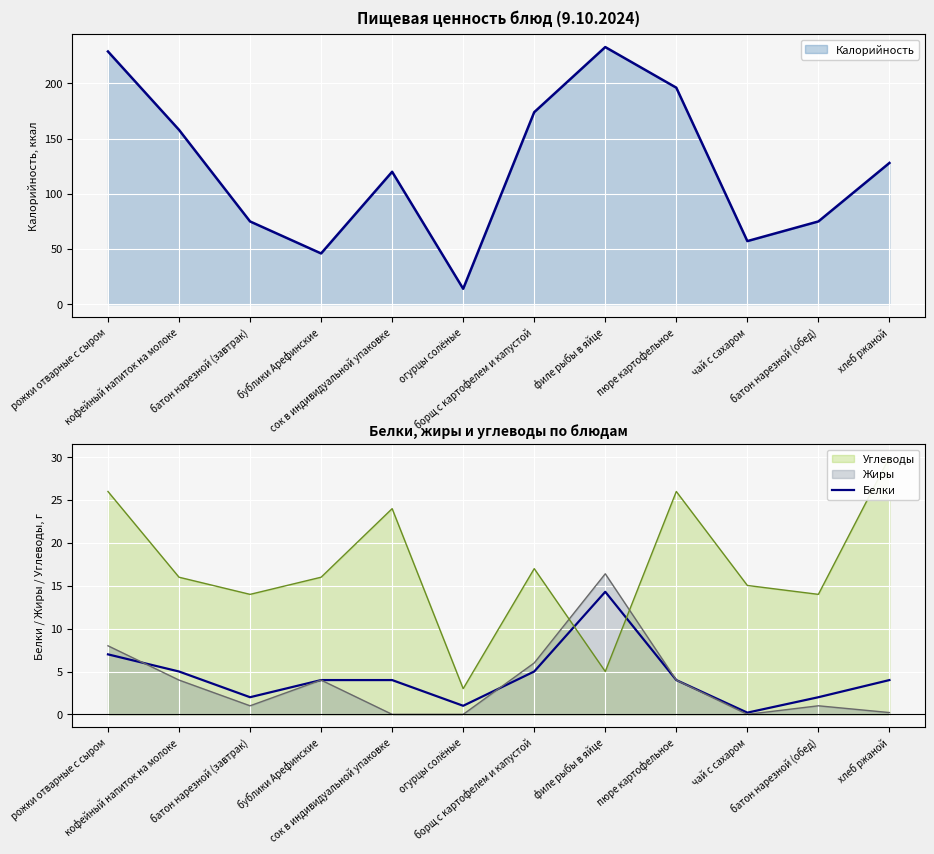

What is the label of the 11th point from the right?

кофейный напиток на молоке